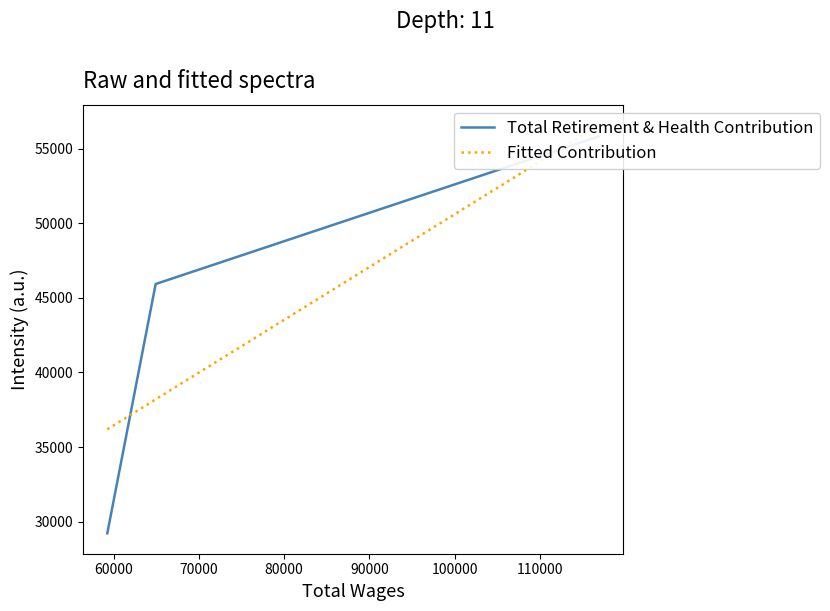

Count the number of categories in the chart.

3